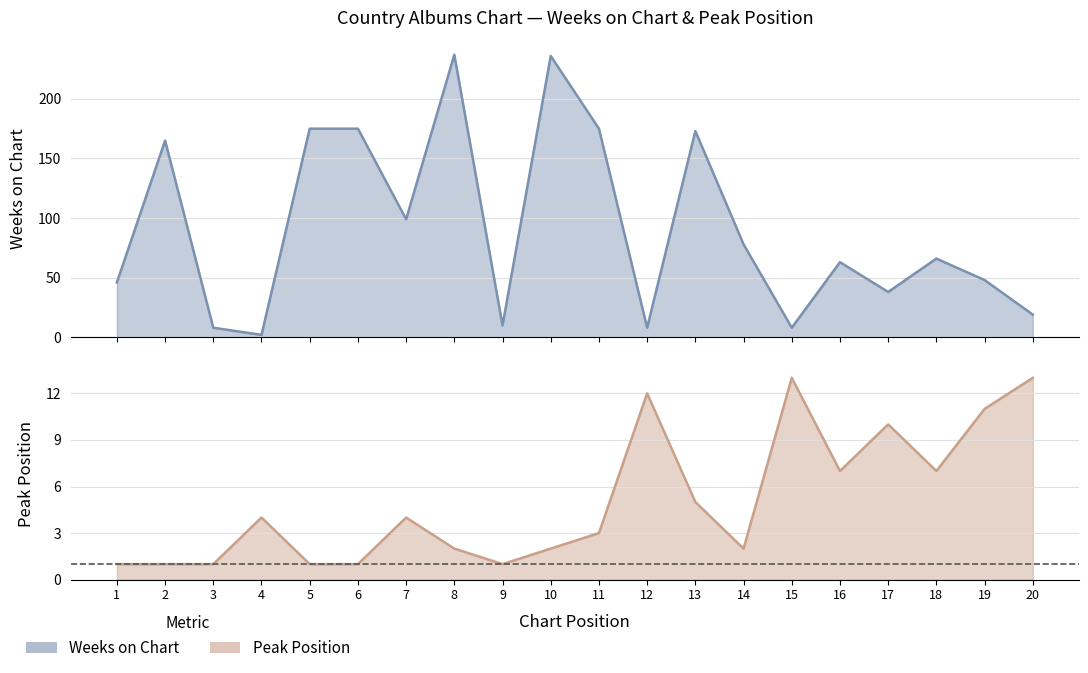

What is the value of the Pico point at the 6th from the left?

1